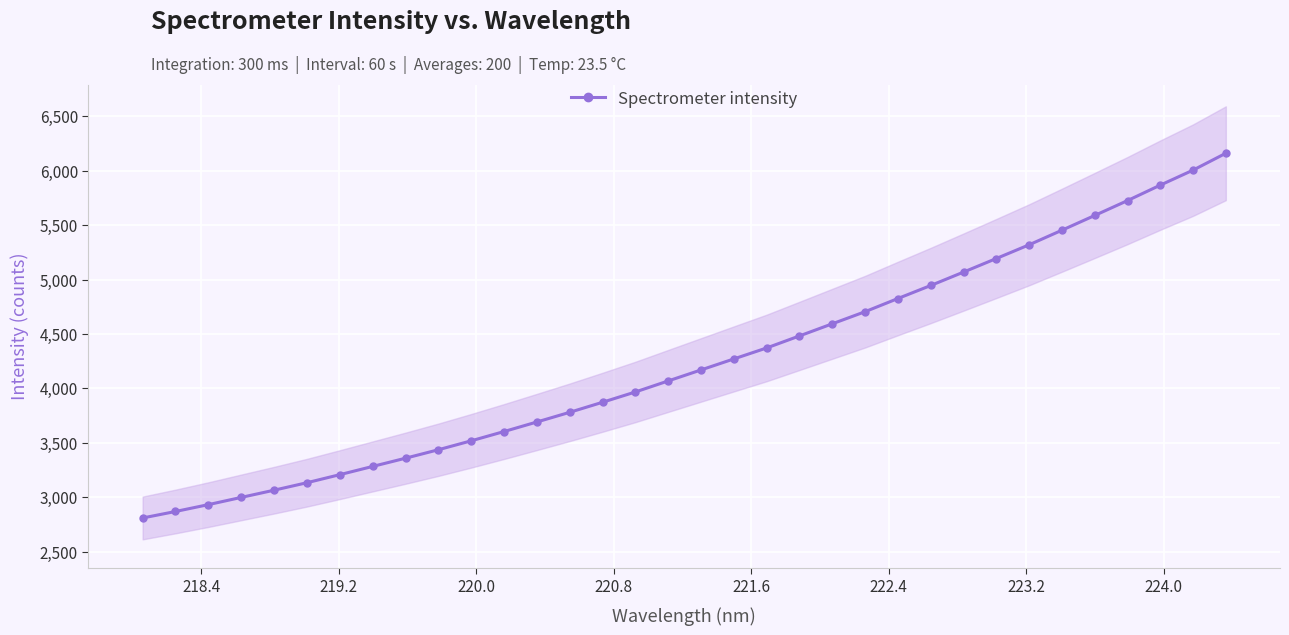

What is the minimum value for Spectrometer intensity?

2808.6